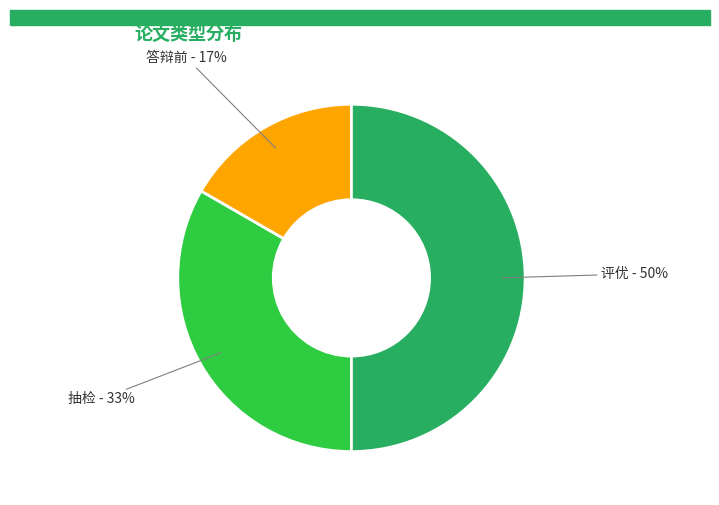

How many slices are in this pie chart?

3